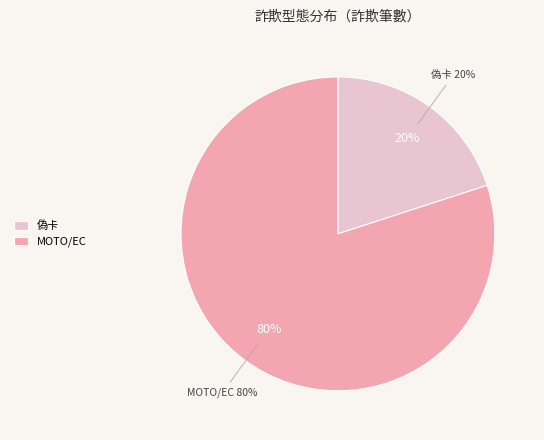

Does any single category account for the majority?

Yes